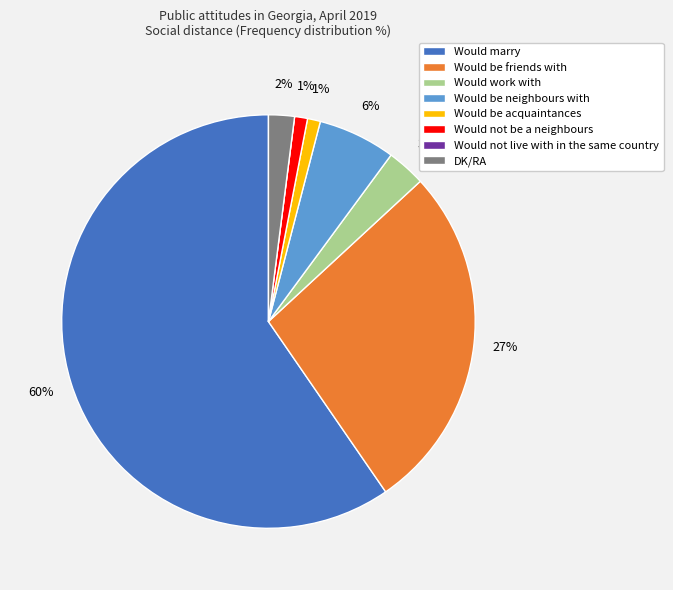

Does DK/RA represent more than half of the total?

No